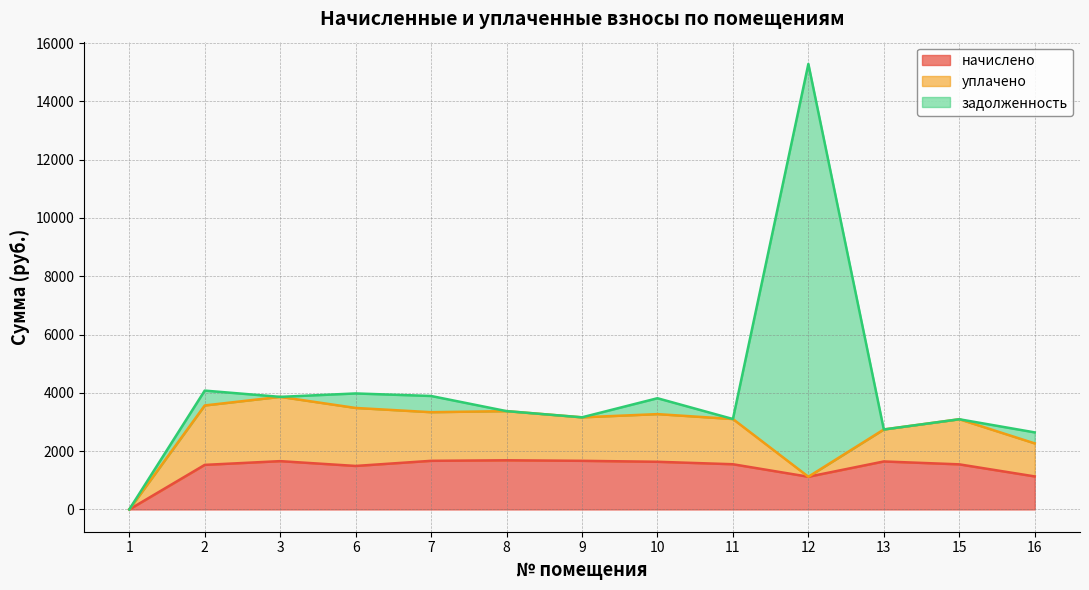

At which category does задолженность reach its first local valley?

3